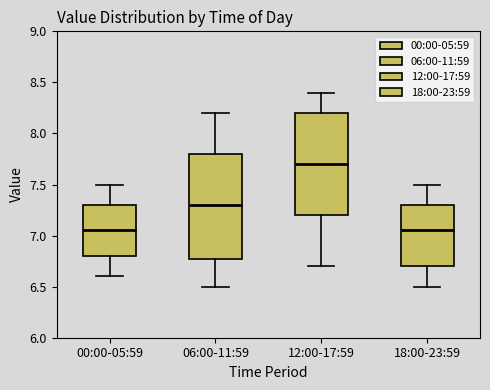

Reading left to right, transcribe this box plot: for each box, give where its median line is, the range the box spans, and where its two whiskers end, as read against the y-axis. The values are not printed on the chart, so give them approximately, as read against the axis.

00:00-05:59: median 7.05, box 6.80 to 7.30, whiskers 6.60 to 7.50
06:00-11:59: median 7.30, box 6.80 to 7.80, whiskers 6.50 to 8.20
12:00-17:59: median 7.70, box 7.20 to 8.20, whiskers 6.70 to 8.40
18:00-23:59: median 7.05, box 6.70 to 7.30, whiskers 6.50 to 7.50